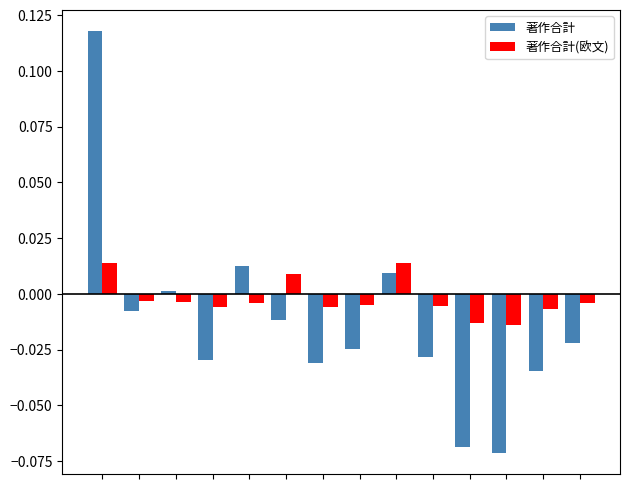

Rank the series by their maximum value, from lowest to highest.

著作合計(欧文), 著作合計